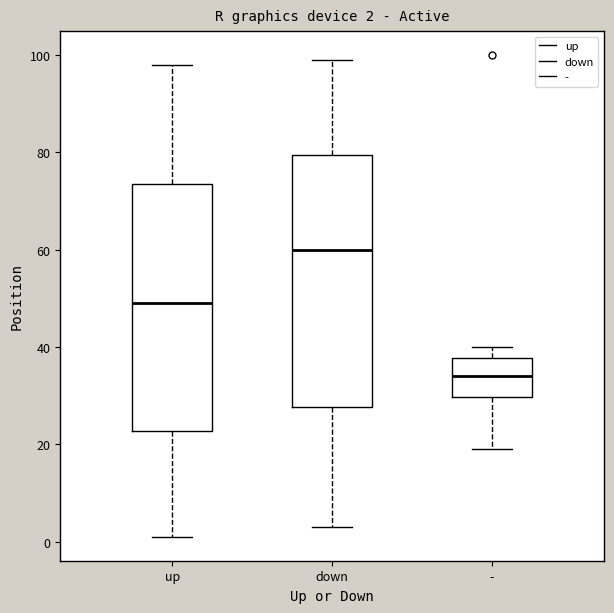

Which box's median line is the lowest?

-